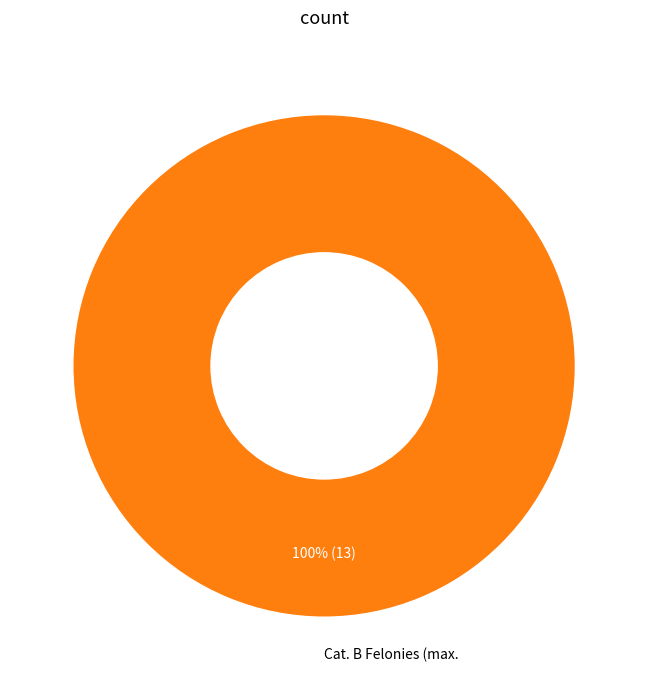

Which category accounts for the majority?

Cat. B Felonies (max.